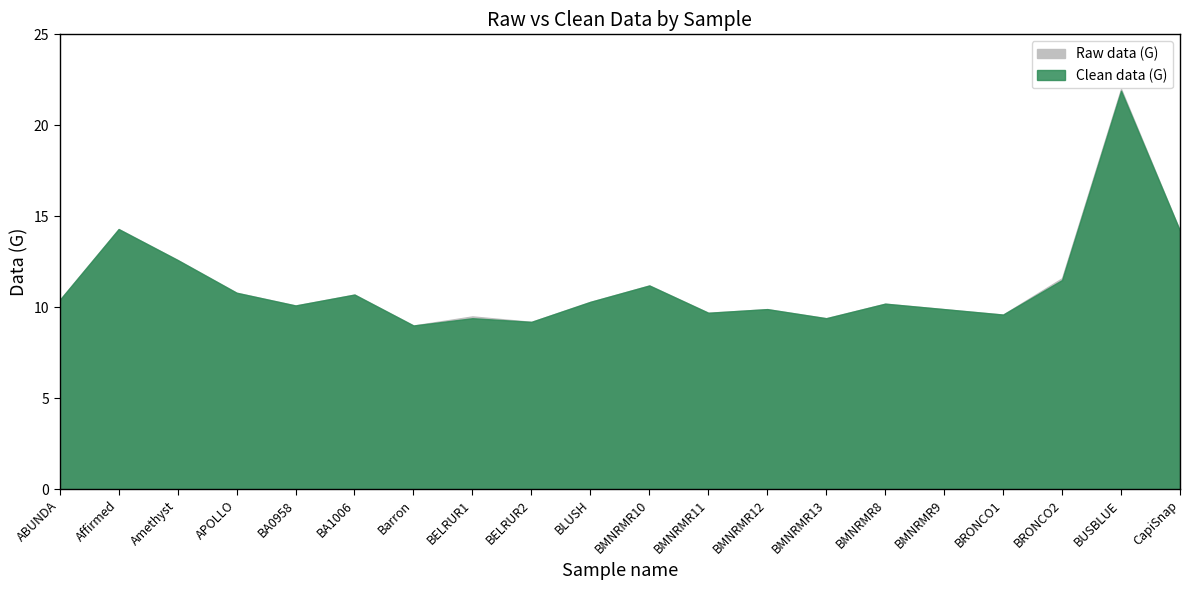

In Clean data (G), how many points are higher than both neighbors (excluding endpoints)?

7